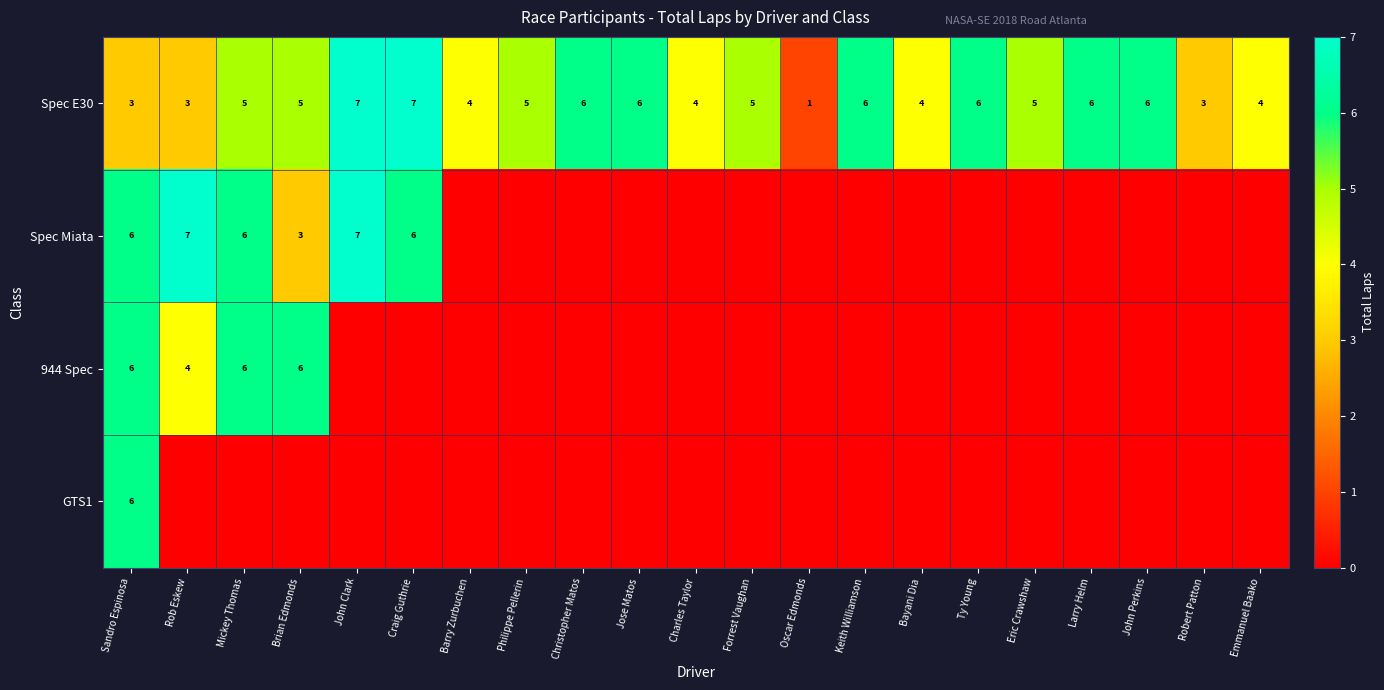

What is the approximate value of Spec E30 at Ty Young?

6